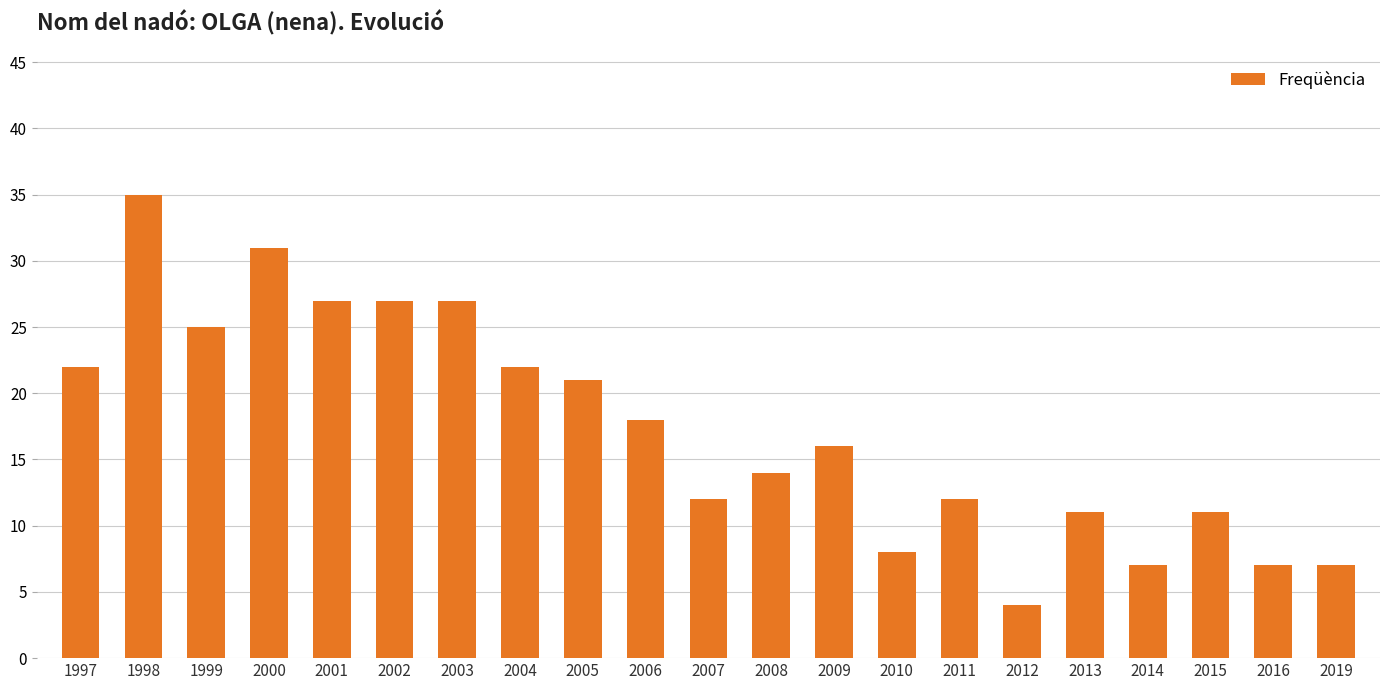

What value does the data have at 2010?

8